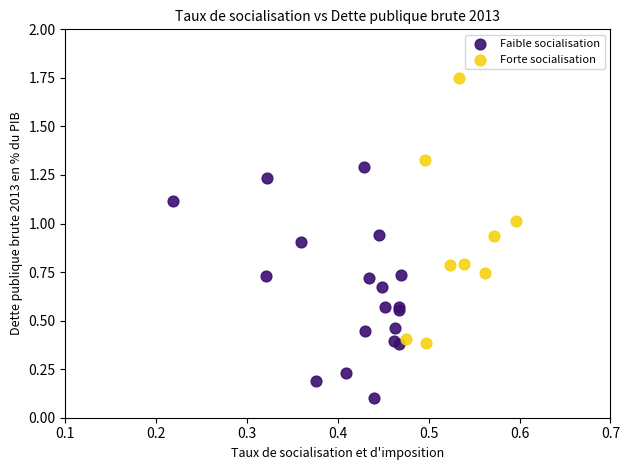

Which series reaches the minimum Y coordinate?

Faible socialisation